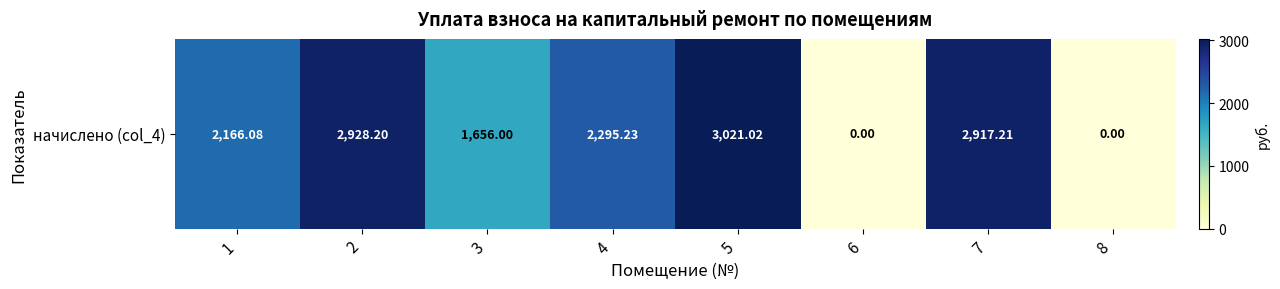

List the labels in order of value, largest first.

5, 2, 7, 4, 1, 3, 6, 8